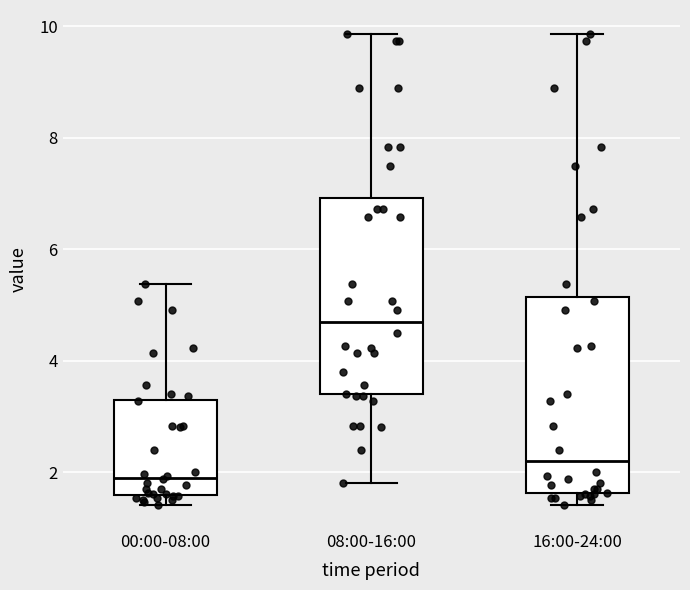

Where is the upper edge of the box for 00:00-08:00 on the y-axis? The values are not printed on the chart, so give them approximately, as read against the axis.

3.2